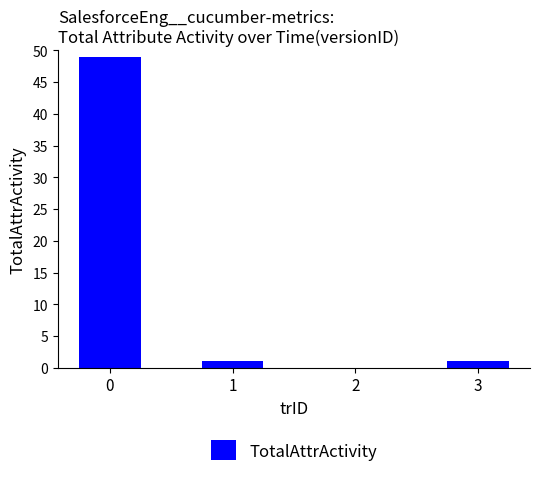

What is the maximum value shown in the chart?

49